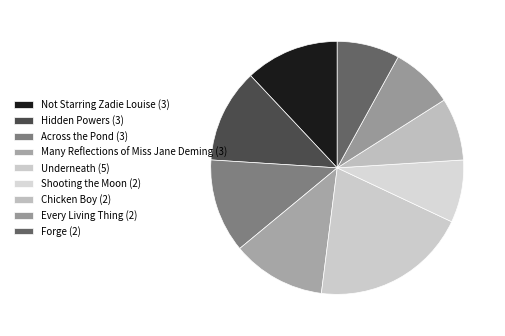

Which has a higher value, Underneath or Hidden Powers?

Underneath